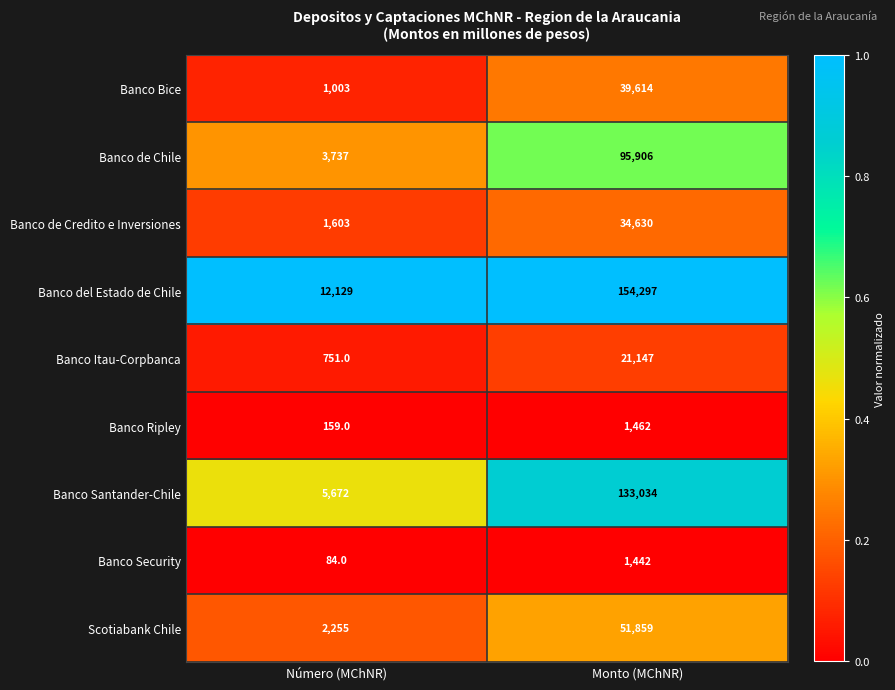

Read the Banco Security value at Monto (MChNR).

1442